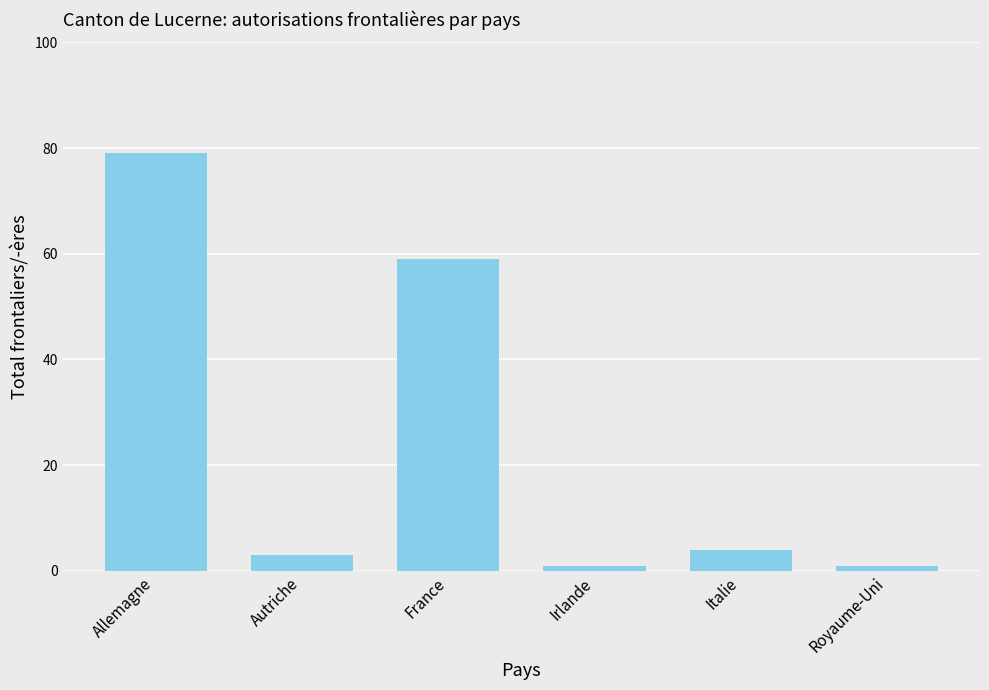

Reading left to right, what are all the values shown in this chart?

Allemagne=79	Autriche=3	France=59	Irlande=1	Italie=4	Royaume-Uni=1